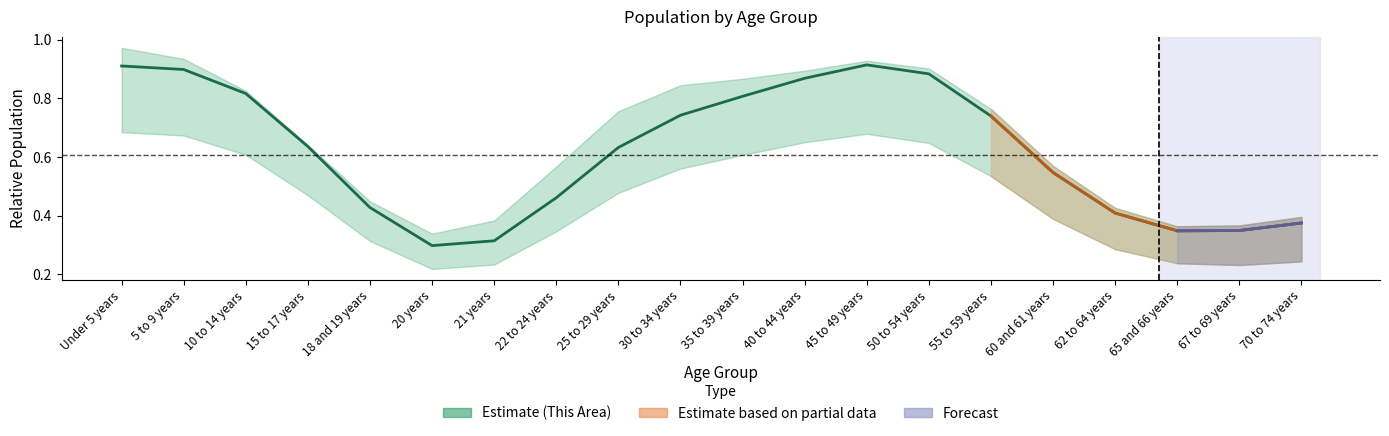

Which label corresponds to the largest value in the chart?

45 to 49 years